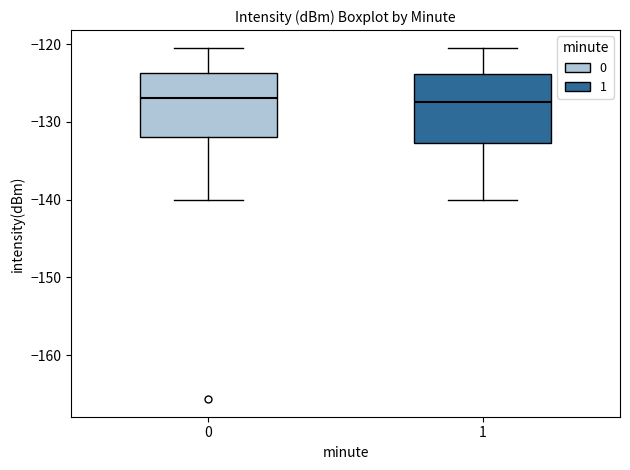

Where does the upper whisker of the box at x = 1 end on the y-axis? The values are not printed on the chart, so give them approximately, as read against the axis.

-120